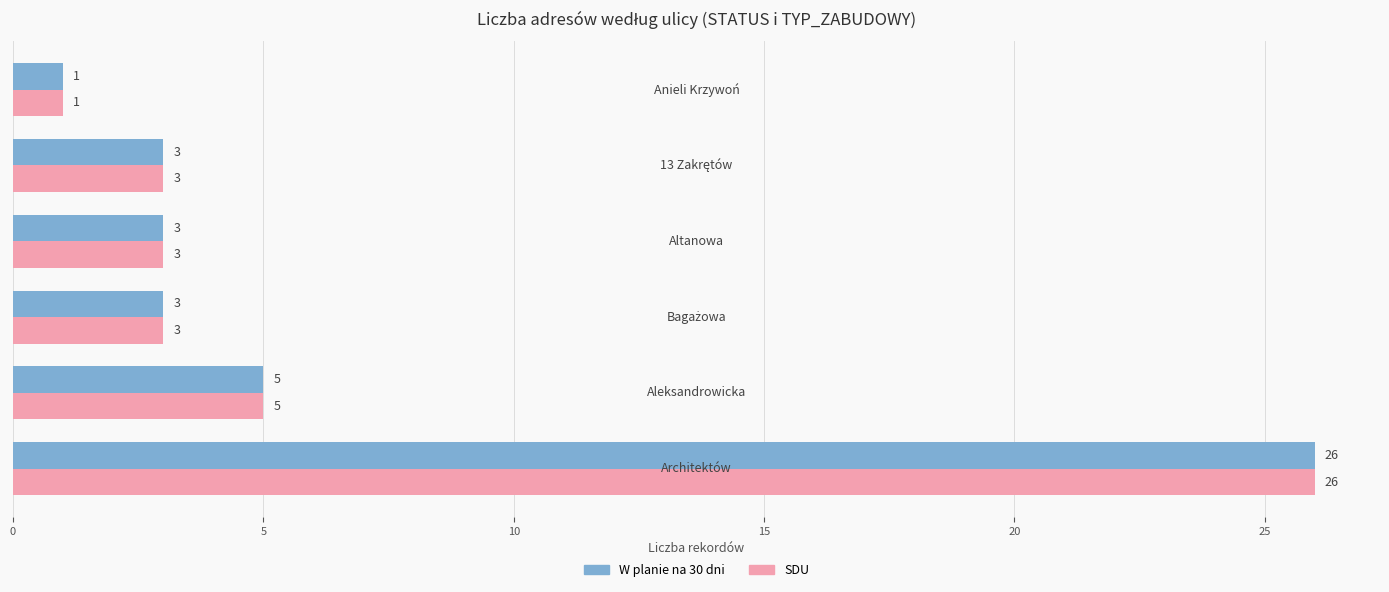

What is the maximum value shown in the chart?

26